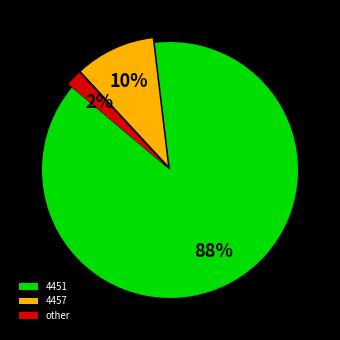

Is the sum of 4457 and 4451 greater than half?

Yes